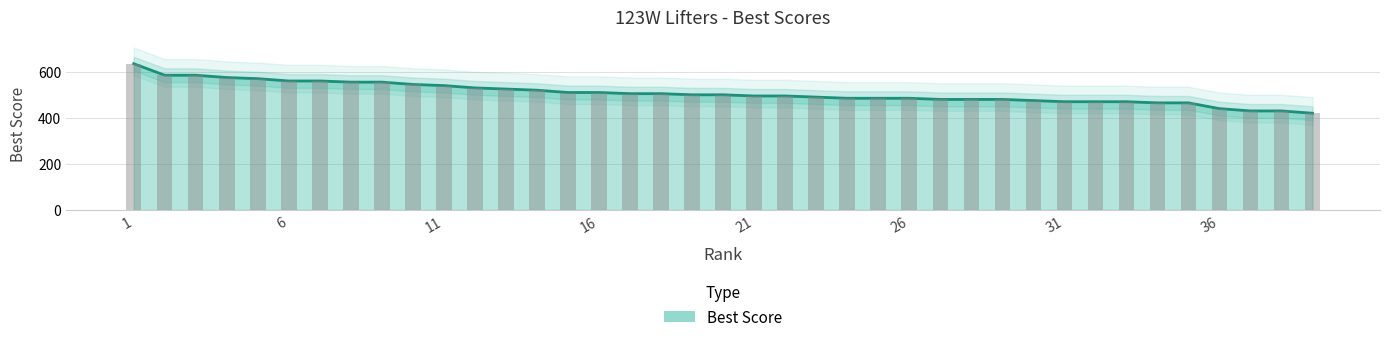

The chart shows a value of 465 at 35. True or false?

True